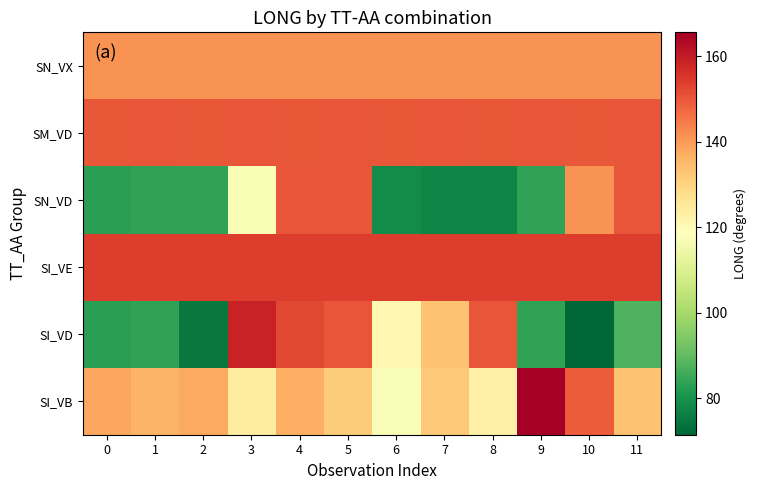

What is the total value across all series at 6?

761.4